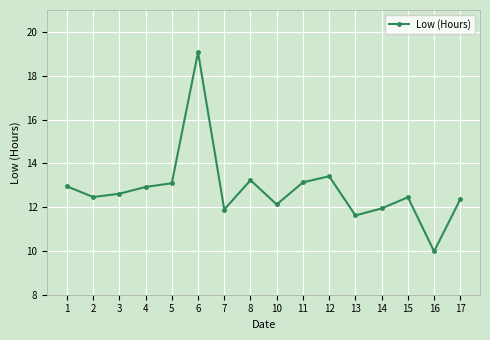

What is the value of the 6th point from the left?

19.1